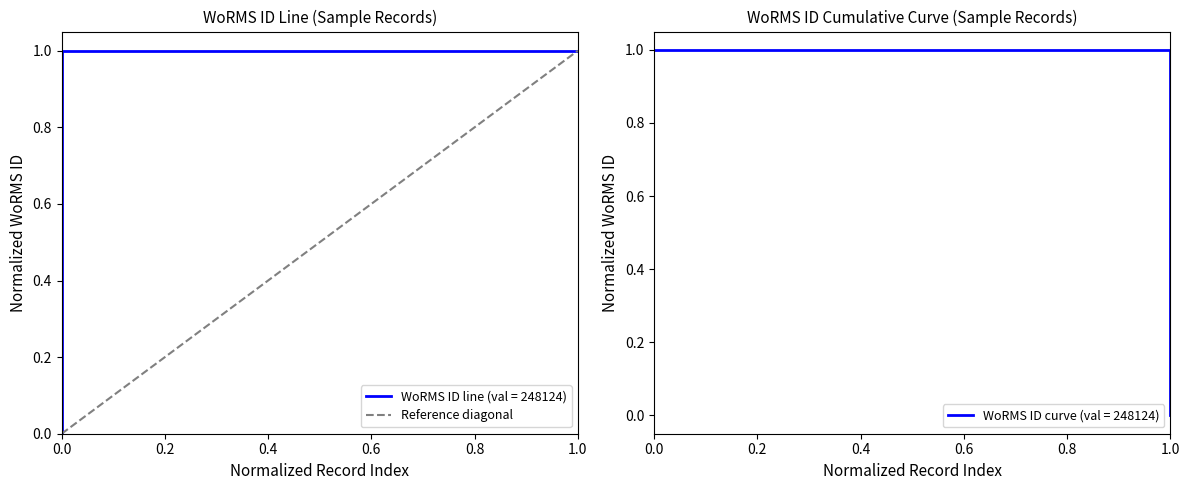

What is the difference between the values at 0.0 and 1.0?

1